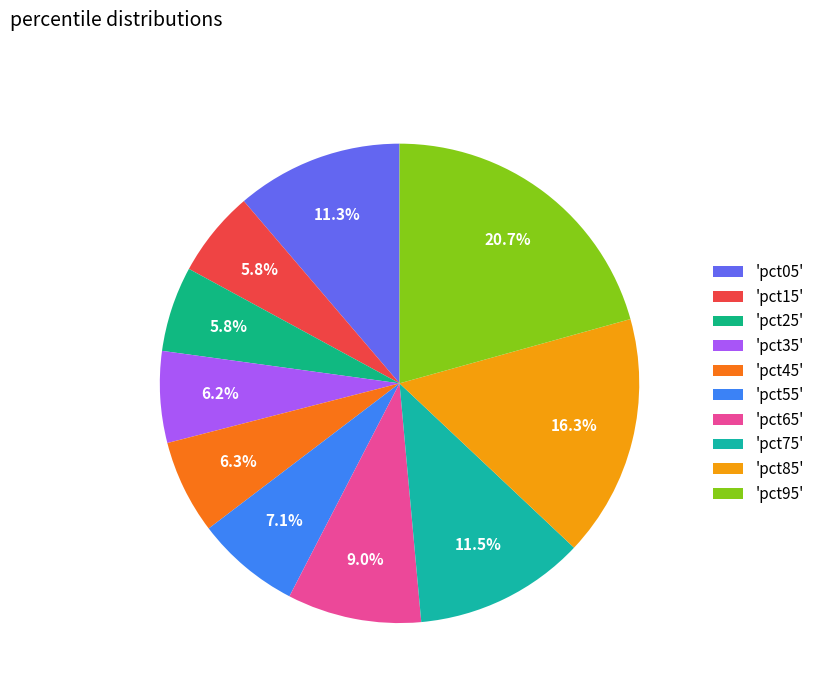

Count the number of slices in the pie.

10